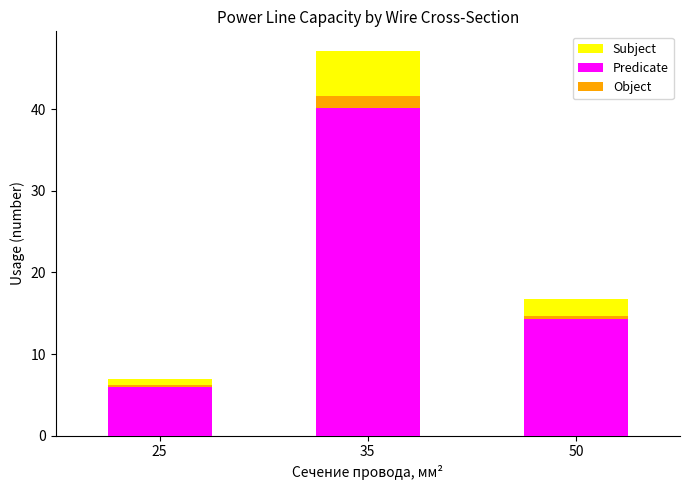

Between 35 and 50, which is larger?

35